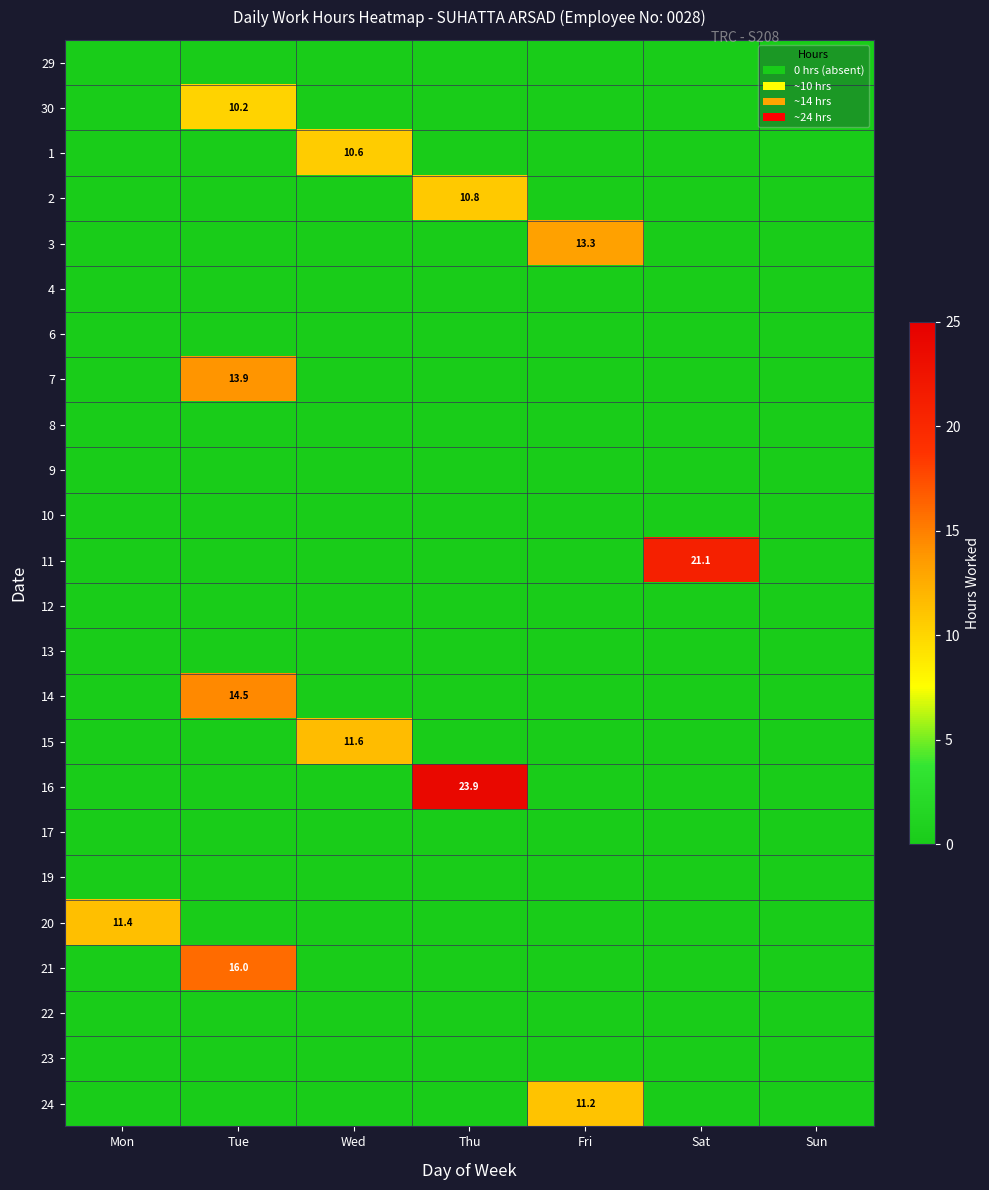

What is the average value of the 15 series?

1.7